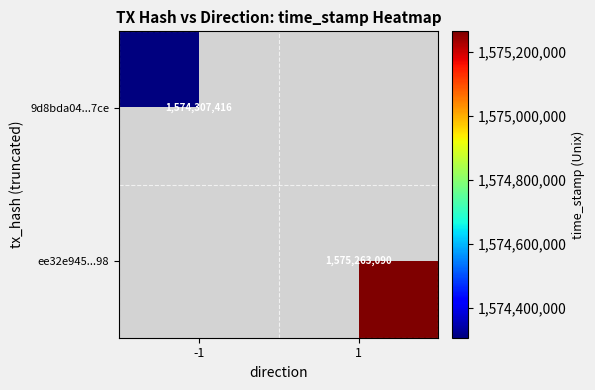

Is it true that ee32e945...98 equals 1575263090 at 1?

True